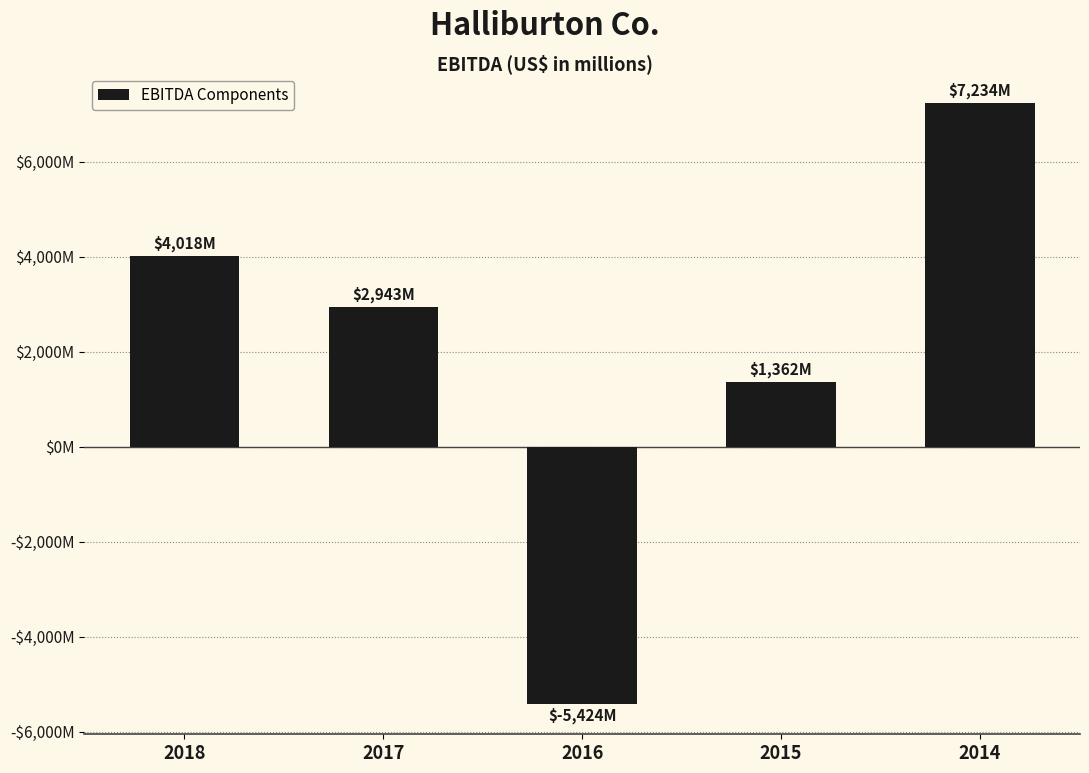

Rank the categories by value from lowest to highest.

2016, 2015, 2017, 2018, 2014